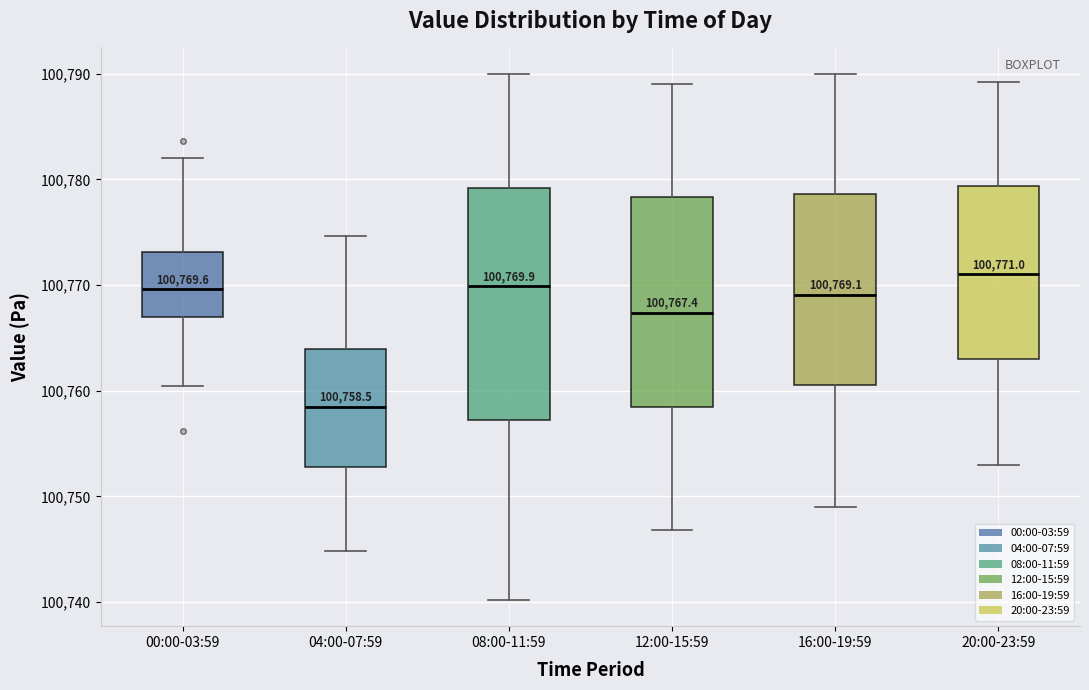

Comparing the boxes themselves (not the whiskers), which one is the tallest?

08:00-11:59